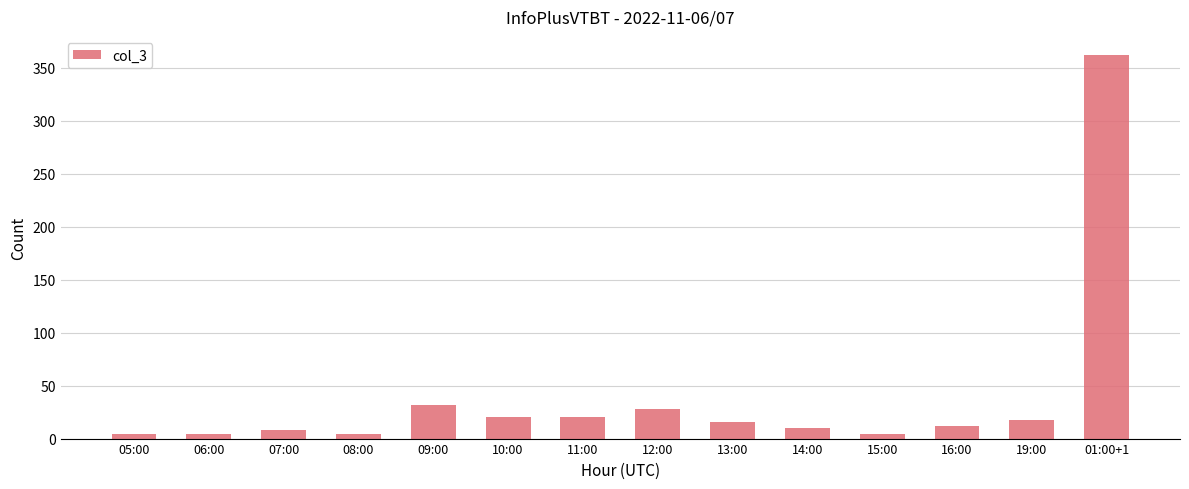

What is the minimum value shown in the chart?

4